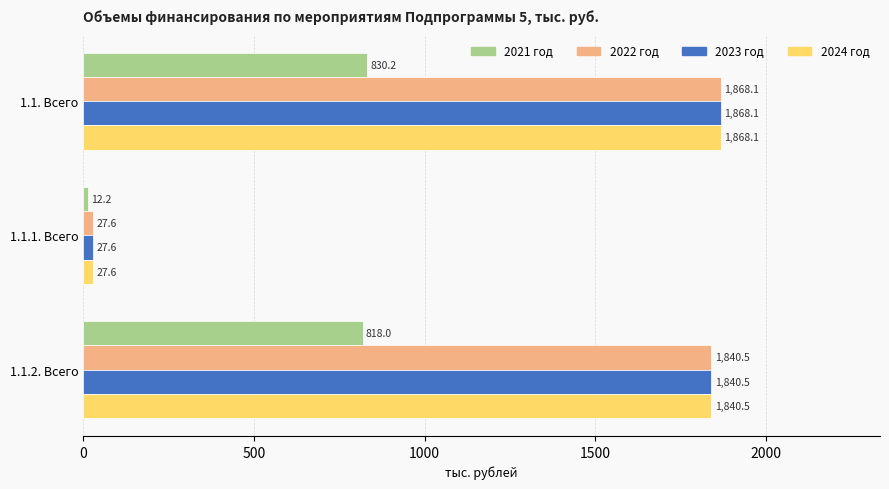

Rank the categories by 2022 год value from highest to lowest.

1.1. Всего, 1.1.2. Всего, 1.1.1. Всего